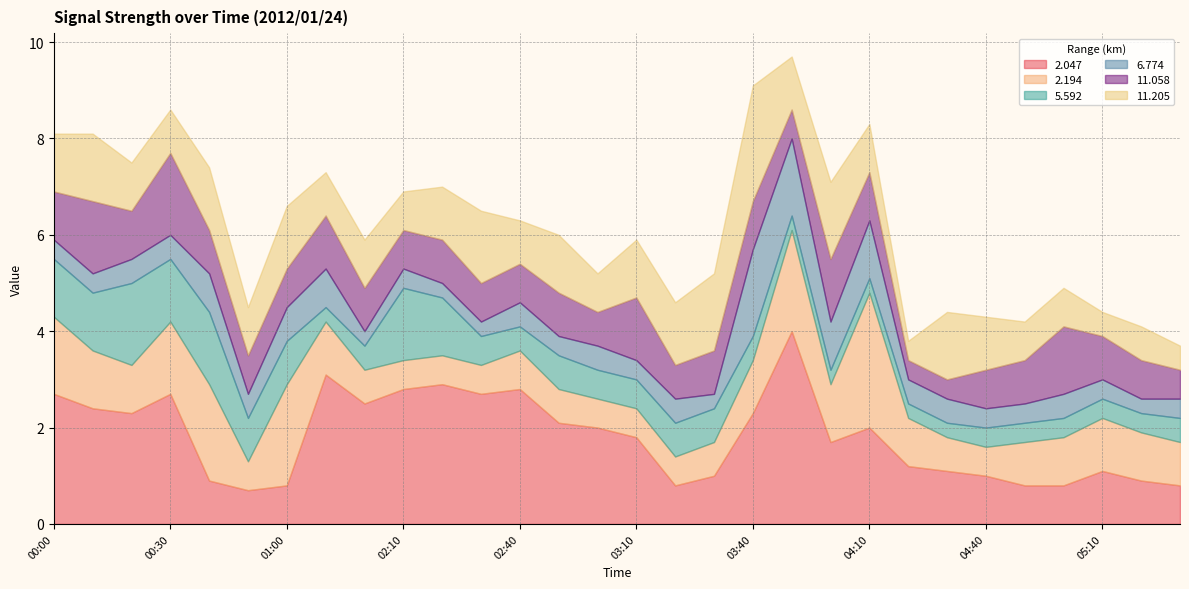

What is the maximum value for 2.047?

4.0